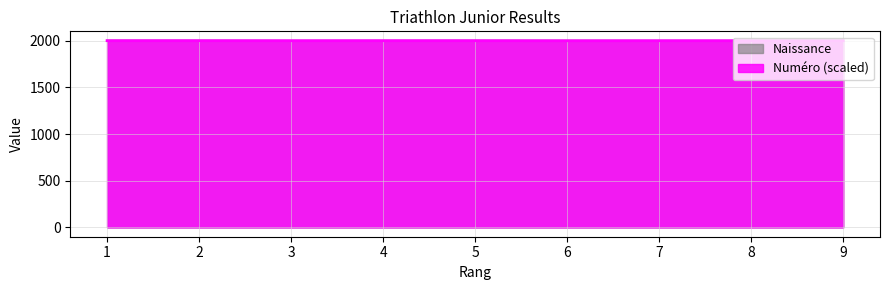

Count the Naissance values in the range 2001 to 2002.

9